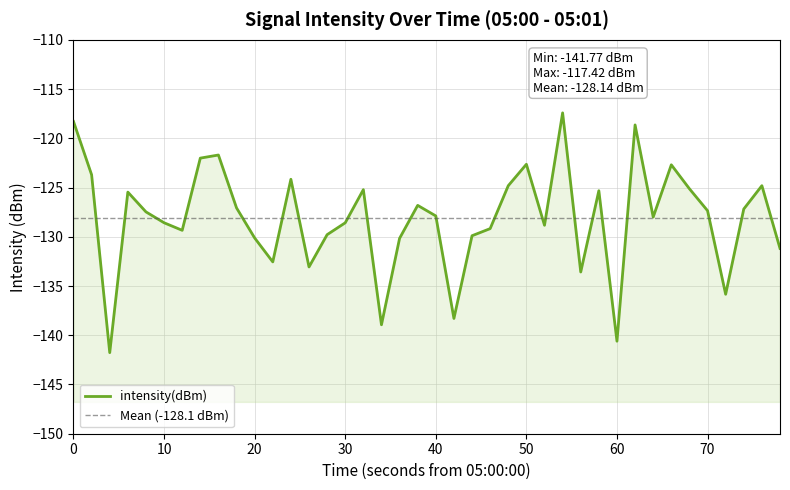

What is the change in value from 10 to 50?

+5.9